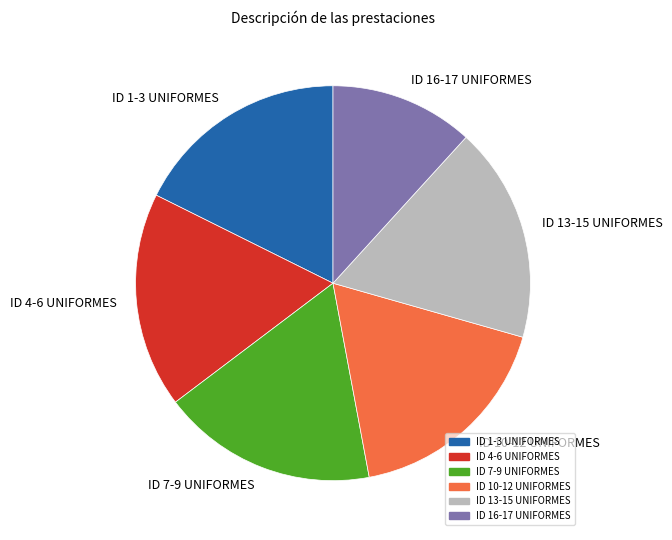

What is the smallest slice in the pie chart?

ID 16-17 UNIFORMES